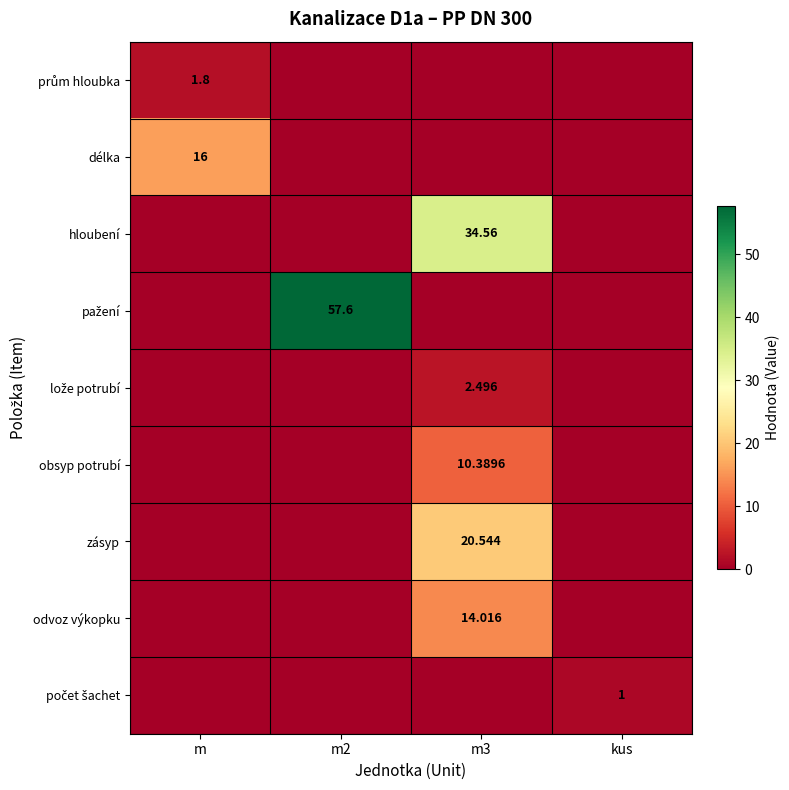

What is the difference between the highest and lowest values at m2?

57.6